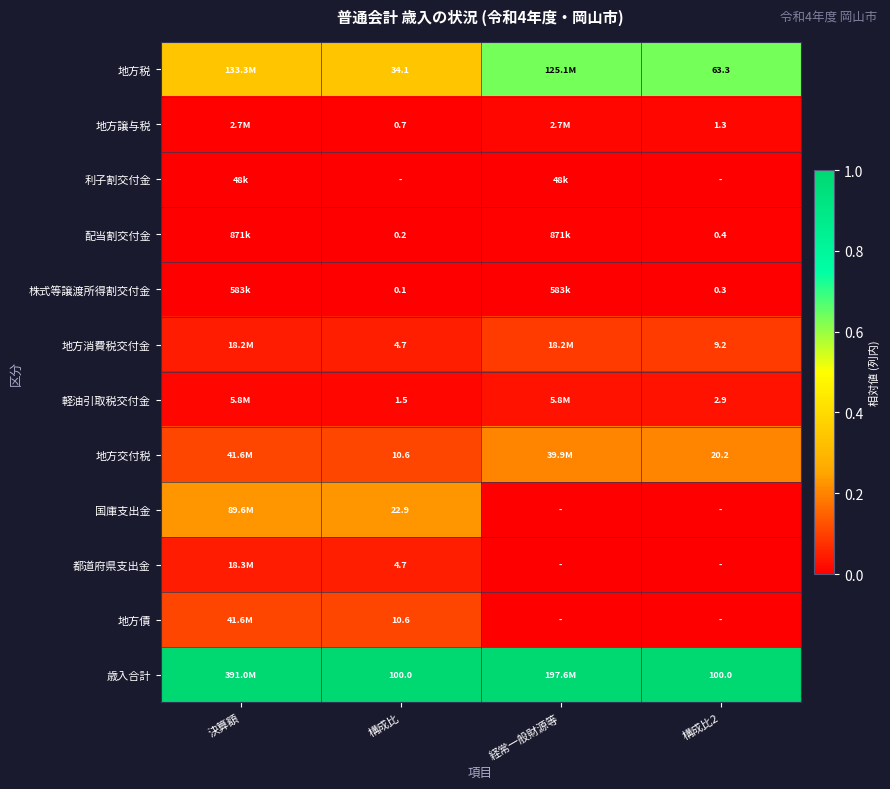

How many data points in 地方債 are above 0?

2